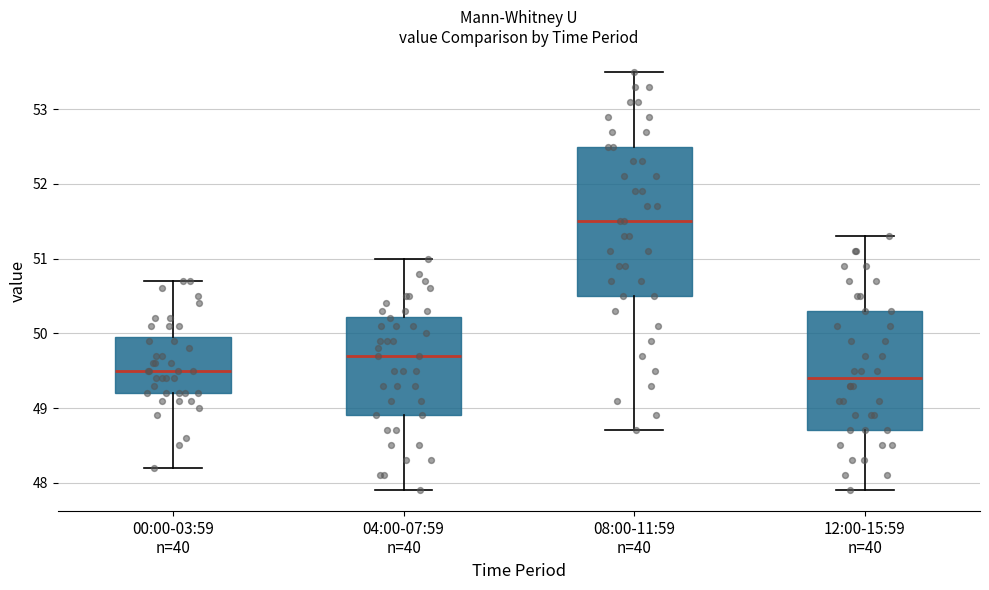

Reading left to right, read every box against the y-axis: the position of its median line, the range the box covers, and the ends of its whiskers. The values are not printed on the chart, so give them approximately, as read against the axis.

00:00-03:59 n=40: median 49.5, box 49.2 to 50.0, whiskers 48.2 to 50.7
04:00-07:59 n=40: median 49.7, box 48.9 to 50.2, whiskers 47.9 to 51.0
08:00-11:59 n=40: median 51.5, box 50.5 to 52.5, whiskers 48.7 to 53.5
12:00-15:59 n=40: median 49.4, box 48.7 to 50.3, whiskers 47.9 to 51.3